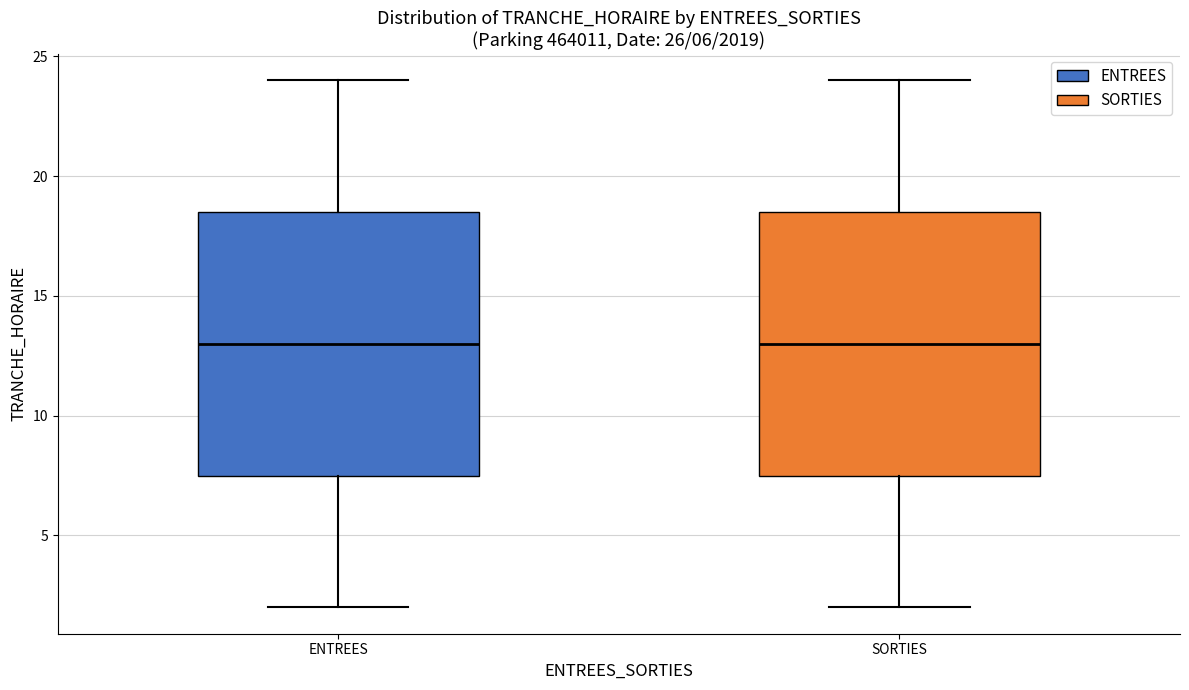

Reading left to right, read every box against the y-axis: the position of its median line, the range the box covers, and the ends of its whiskers. The values are not printed on the chart, so give them approximately, as read against the axis.

ENTREES: median 13.0, box 7.5 to 18.5, whiskers 2.0 to 24.0
SORTIES: median 13.0, box 7.5 to 18.5, whiskers 2.0 to 24.0